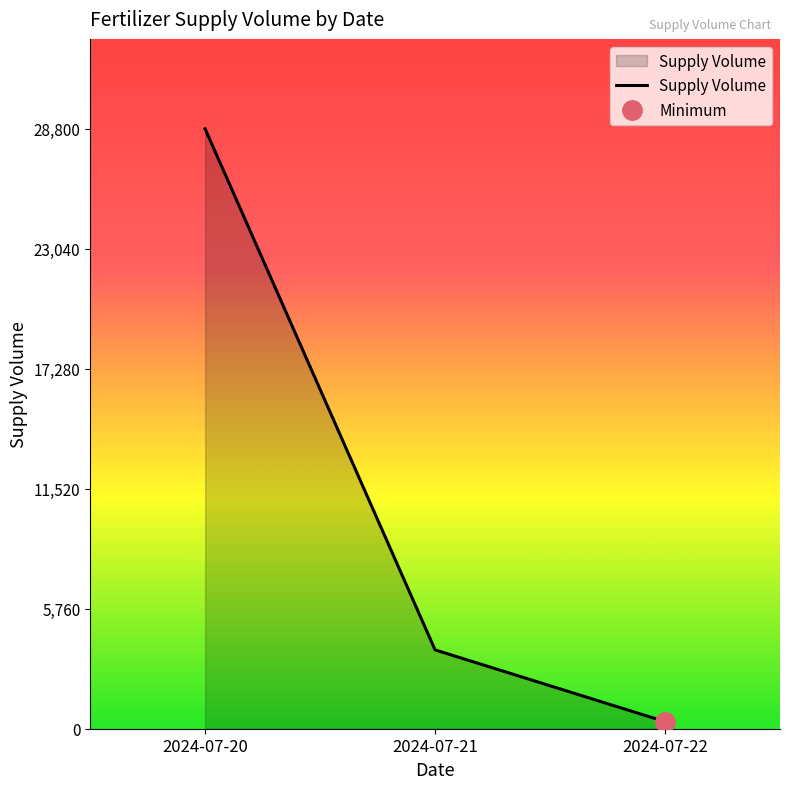

The value of Supply Volume at 2024-07-21 is 3784. True or false?

True